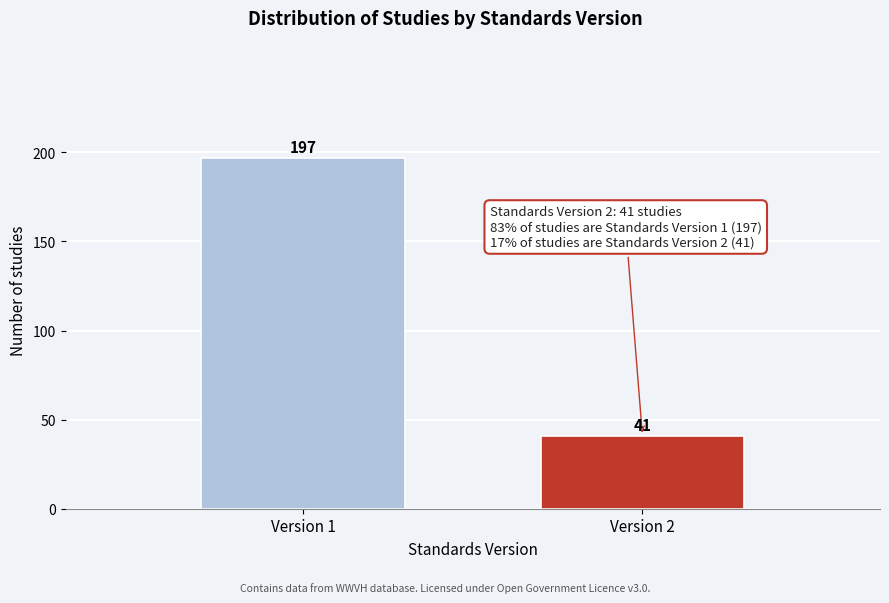

Reading left to right, list all the values displayed in this chart.

197	41